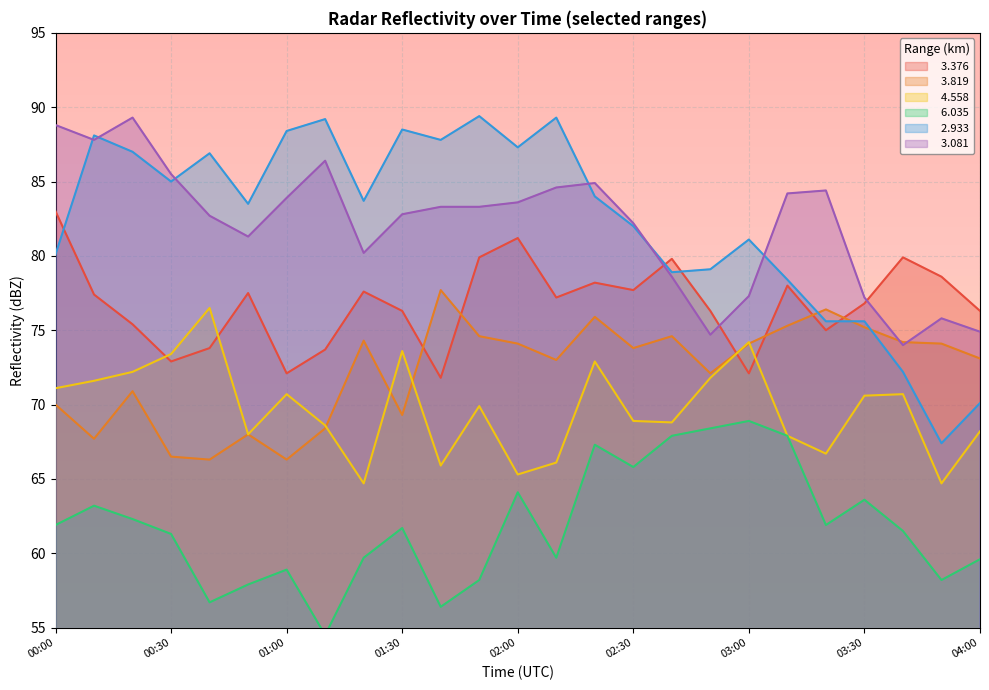

Between 00:10 and 03:00, which series saw the biggest shift?

  3.081